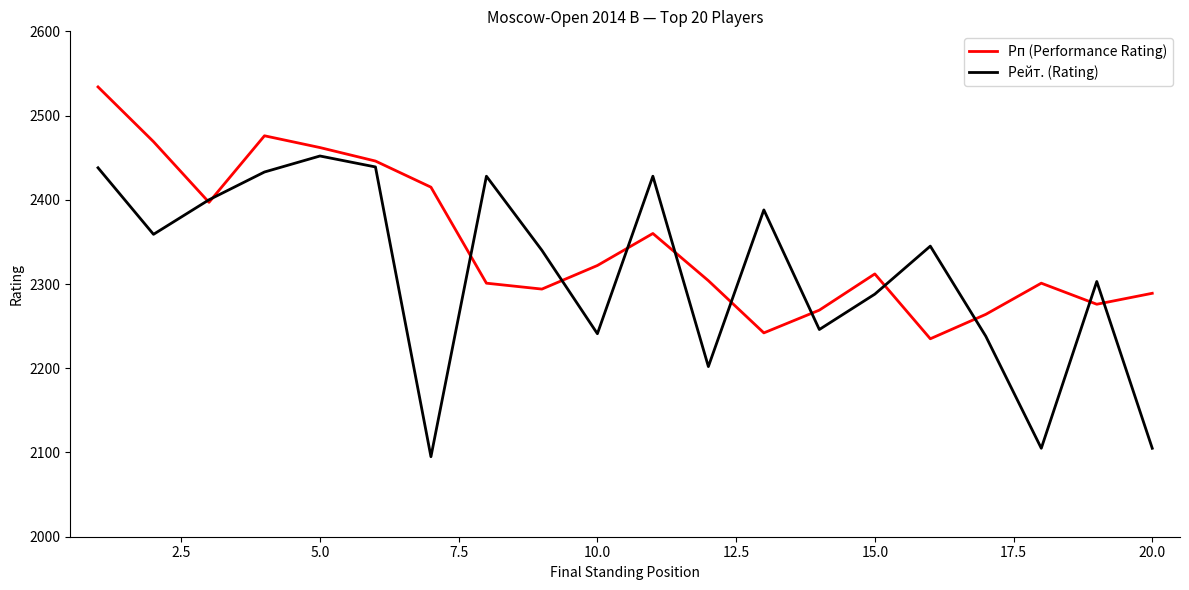

What is the sum of all Рп (Performance Rating) values?

46968